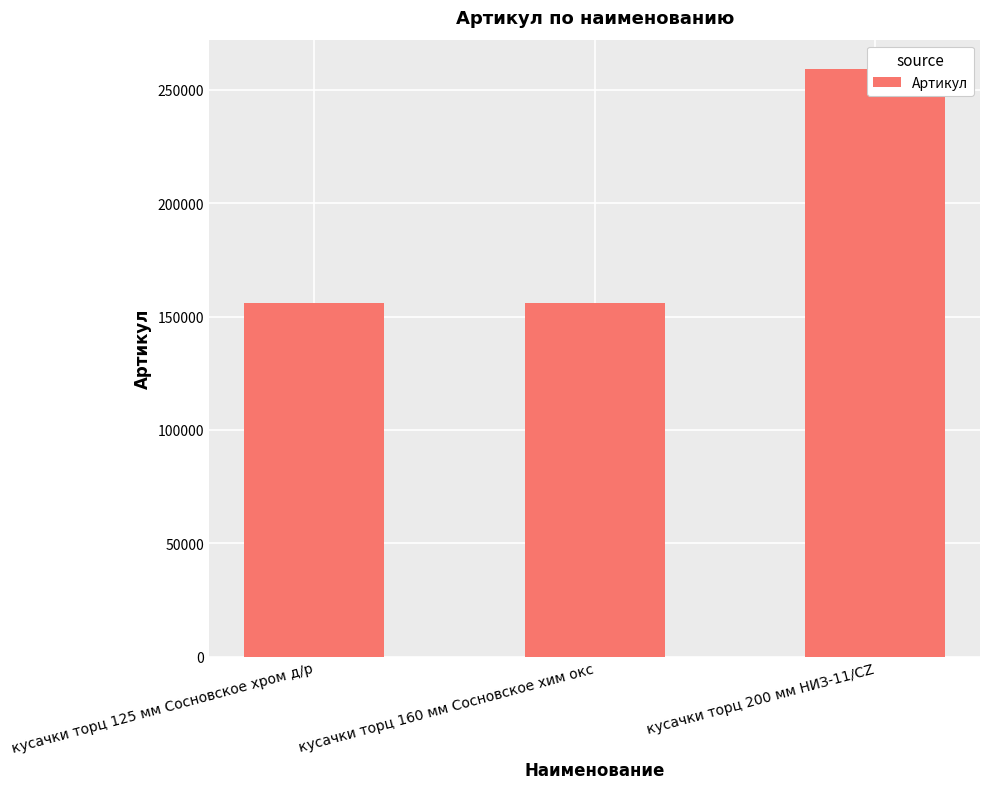

Does the chart contain stacked bars?

No